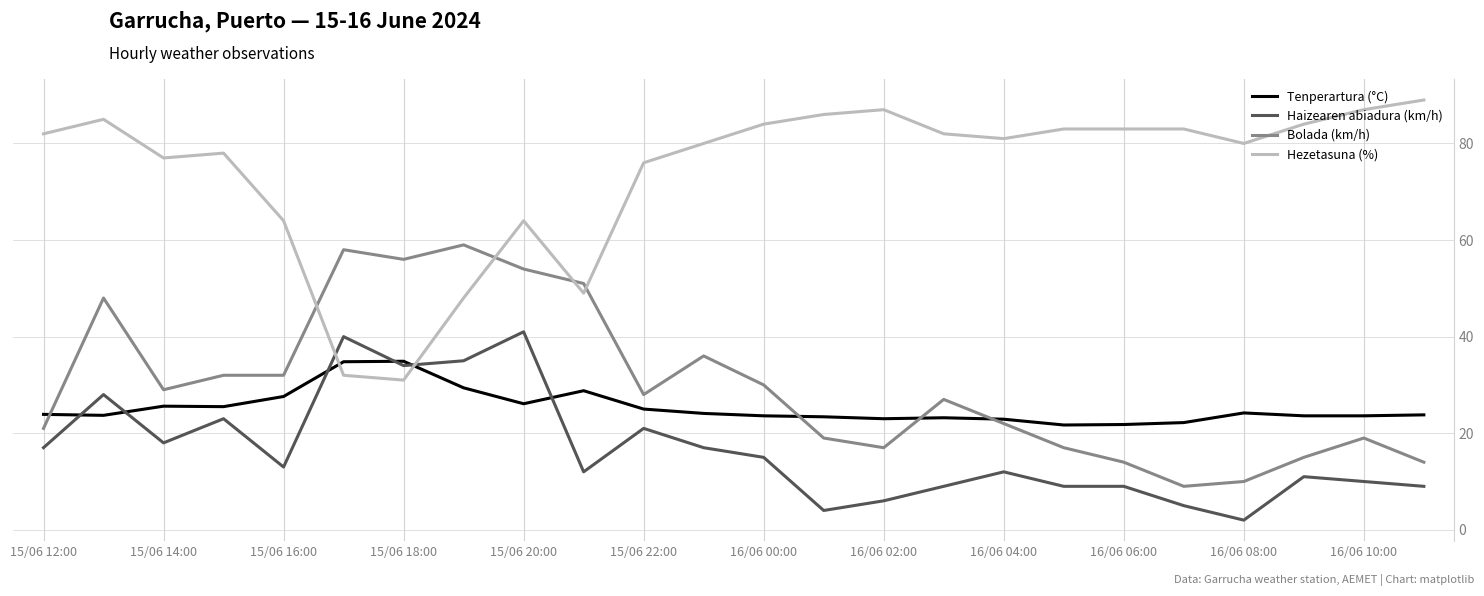

True or false: Haizearen abiadura (km/h) and Hezetasuna (%) intersect in this chart.

True